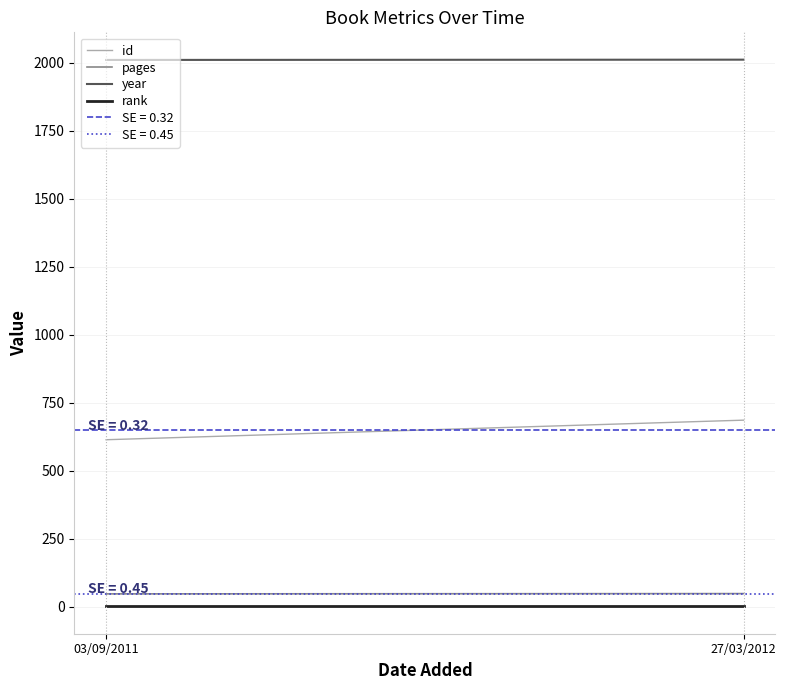

At which category does the chart reach its peak across all series?

27/03/2012